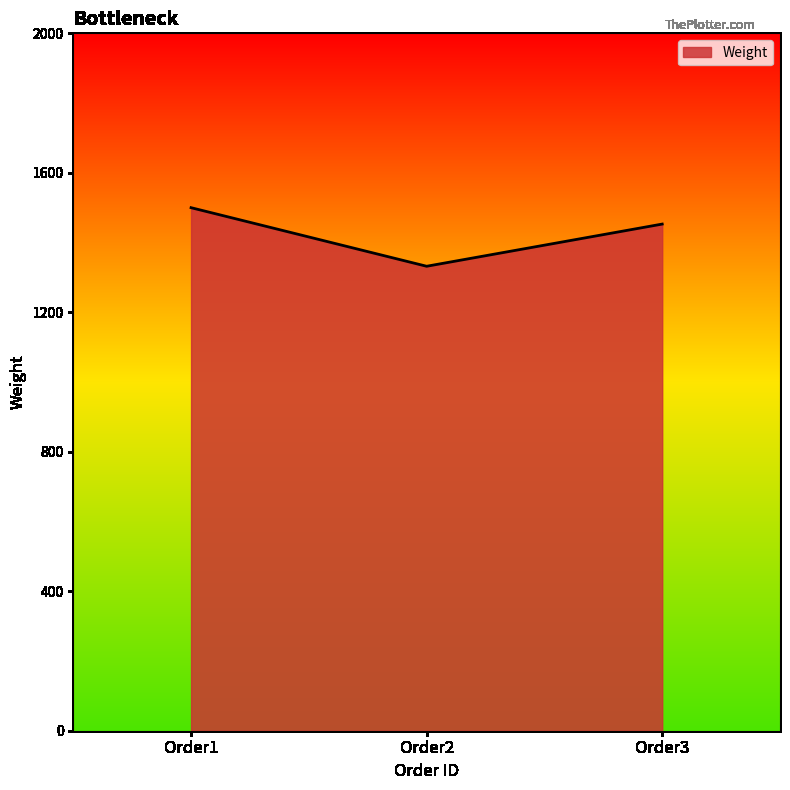

Reading right to left, extract all data points from this chart.

1453	1332	1500